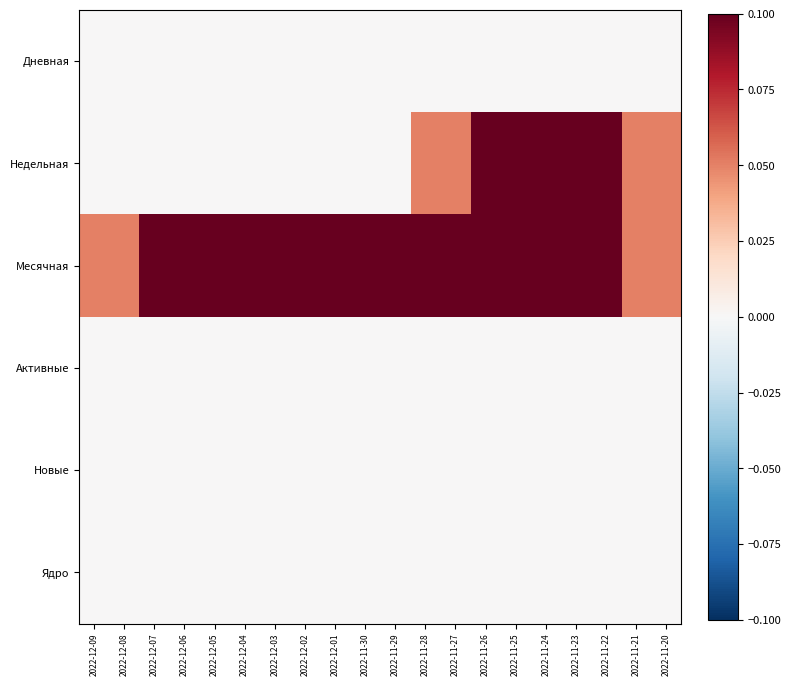

At which category is the sum across all series the highest?

2022-11-26